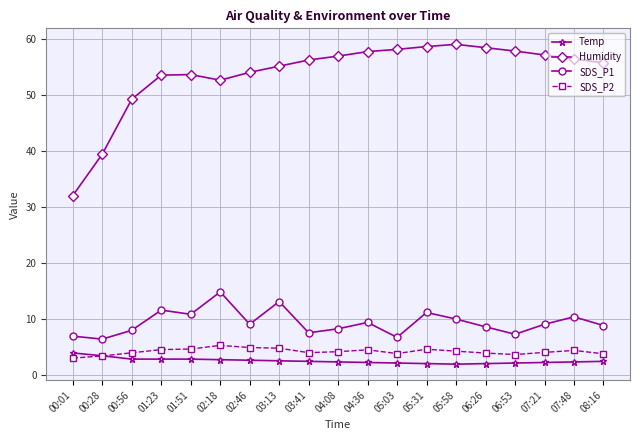

List the series in order of their peak value, highest first.

Humidity, SDS_P1, SDS_P2, Temp